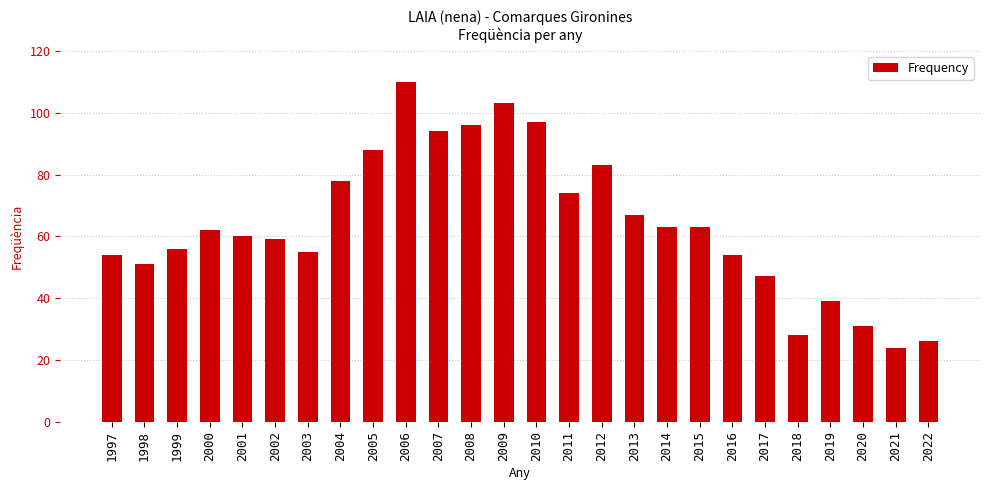

What is the difference between the second highest and second lowest values?

77